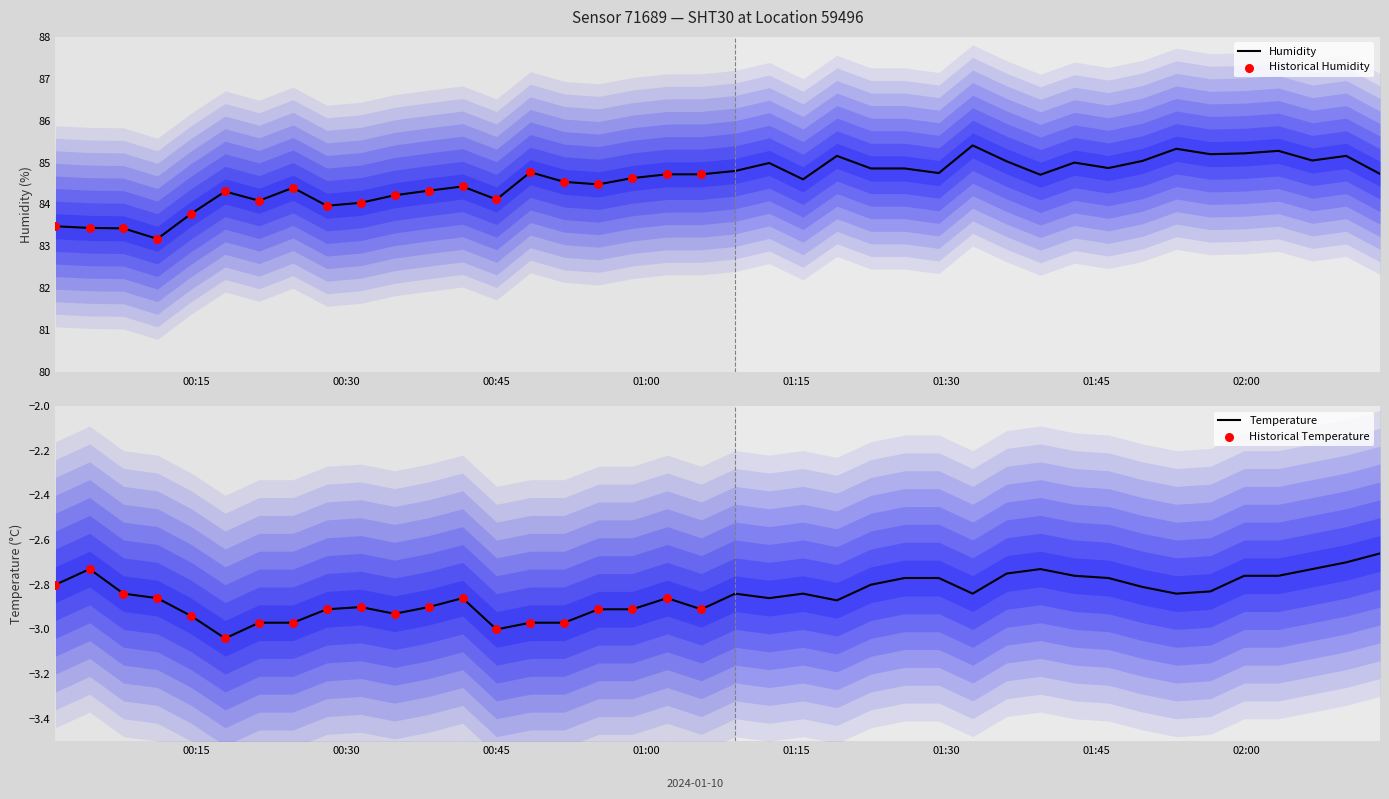

Which series reaches the maximum Y coordinate?

humidity